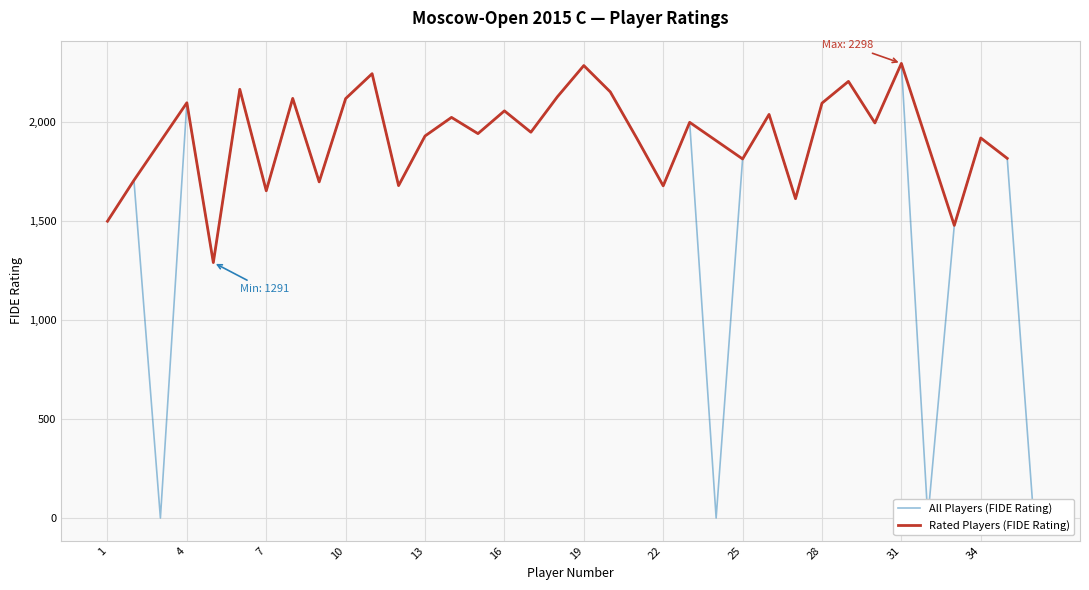

What is the value of the 12th point from the left?

1680